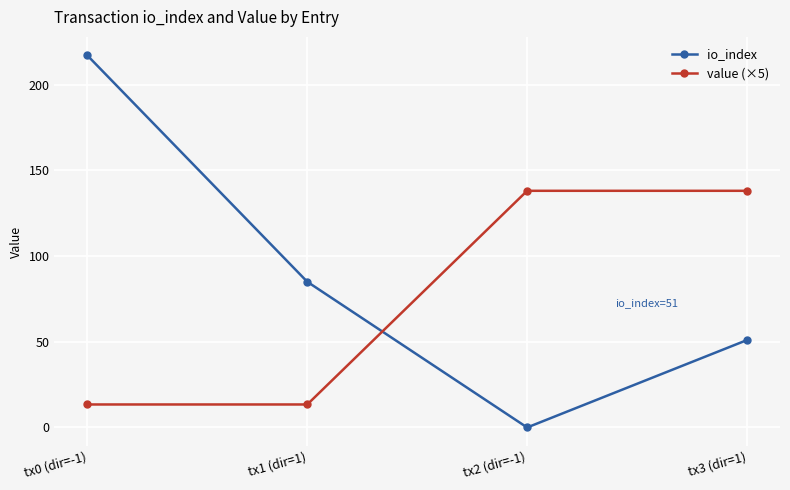

How many positive values does the io_index series have?

3